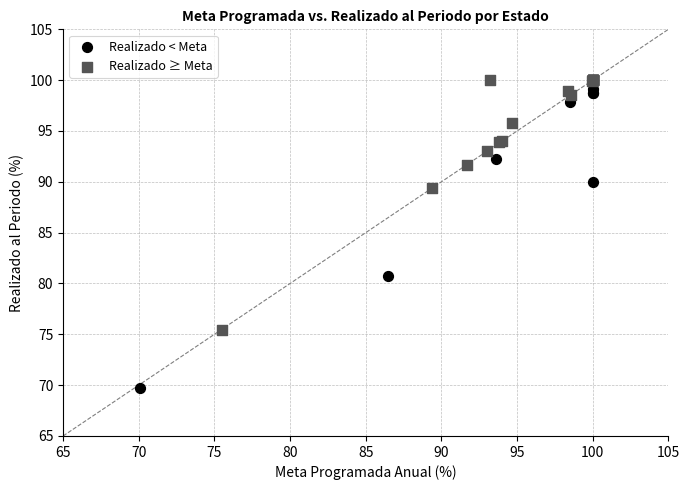

What are all the series names shown in the legend?

Realizado < Meta, Realizado ≥ Meta